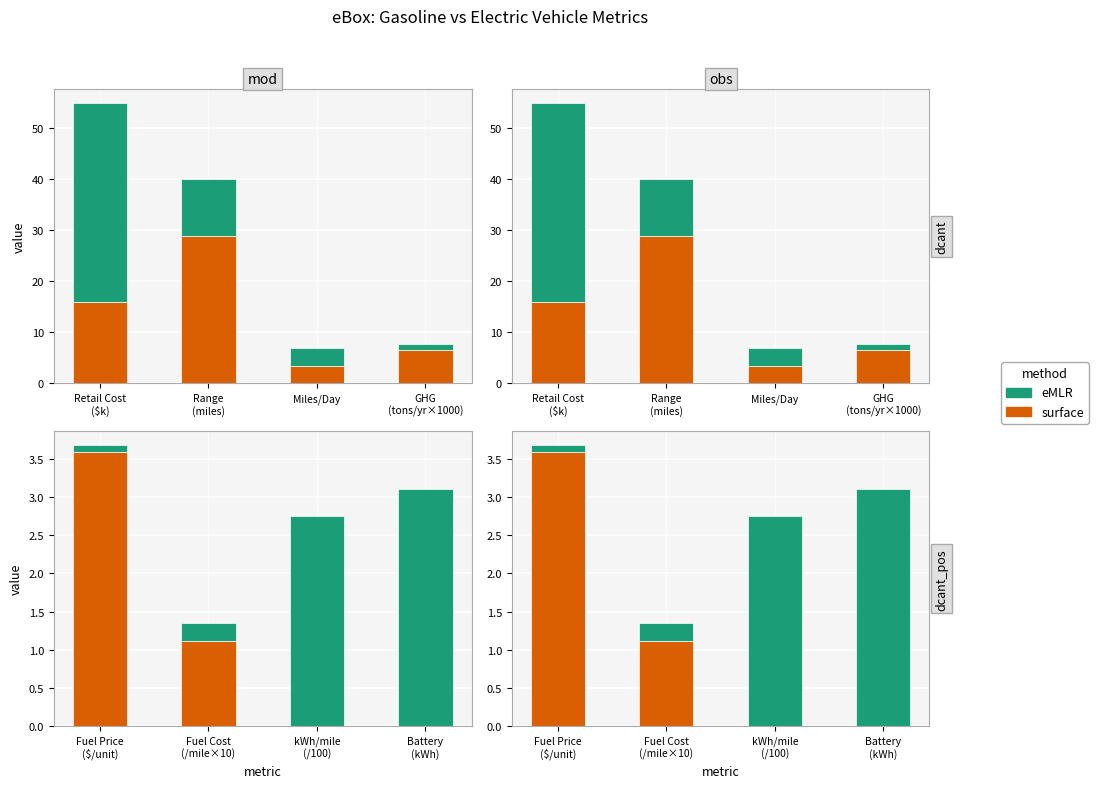

How many values in the surface series exceed 1?

2